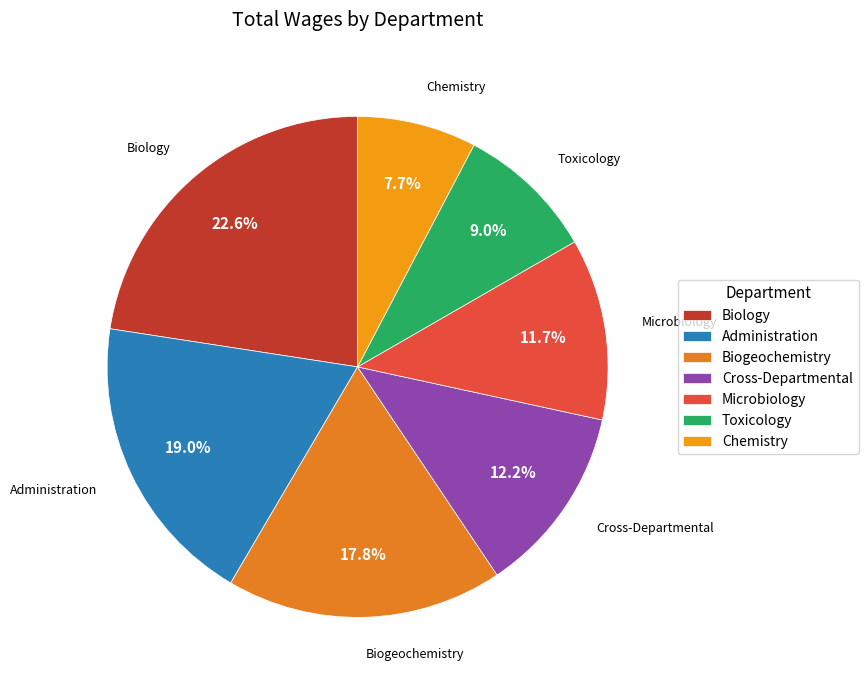

To the nearest percent, what percentage of the pie is Administration?

19%